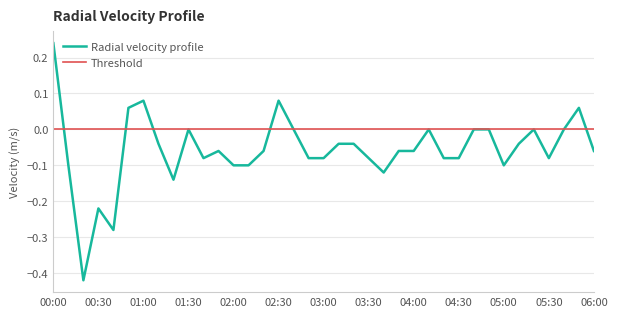

Which series has the largest total across all categories?

Threshold